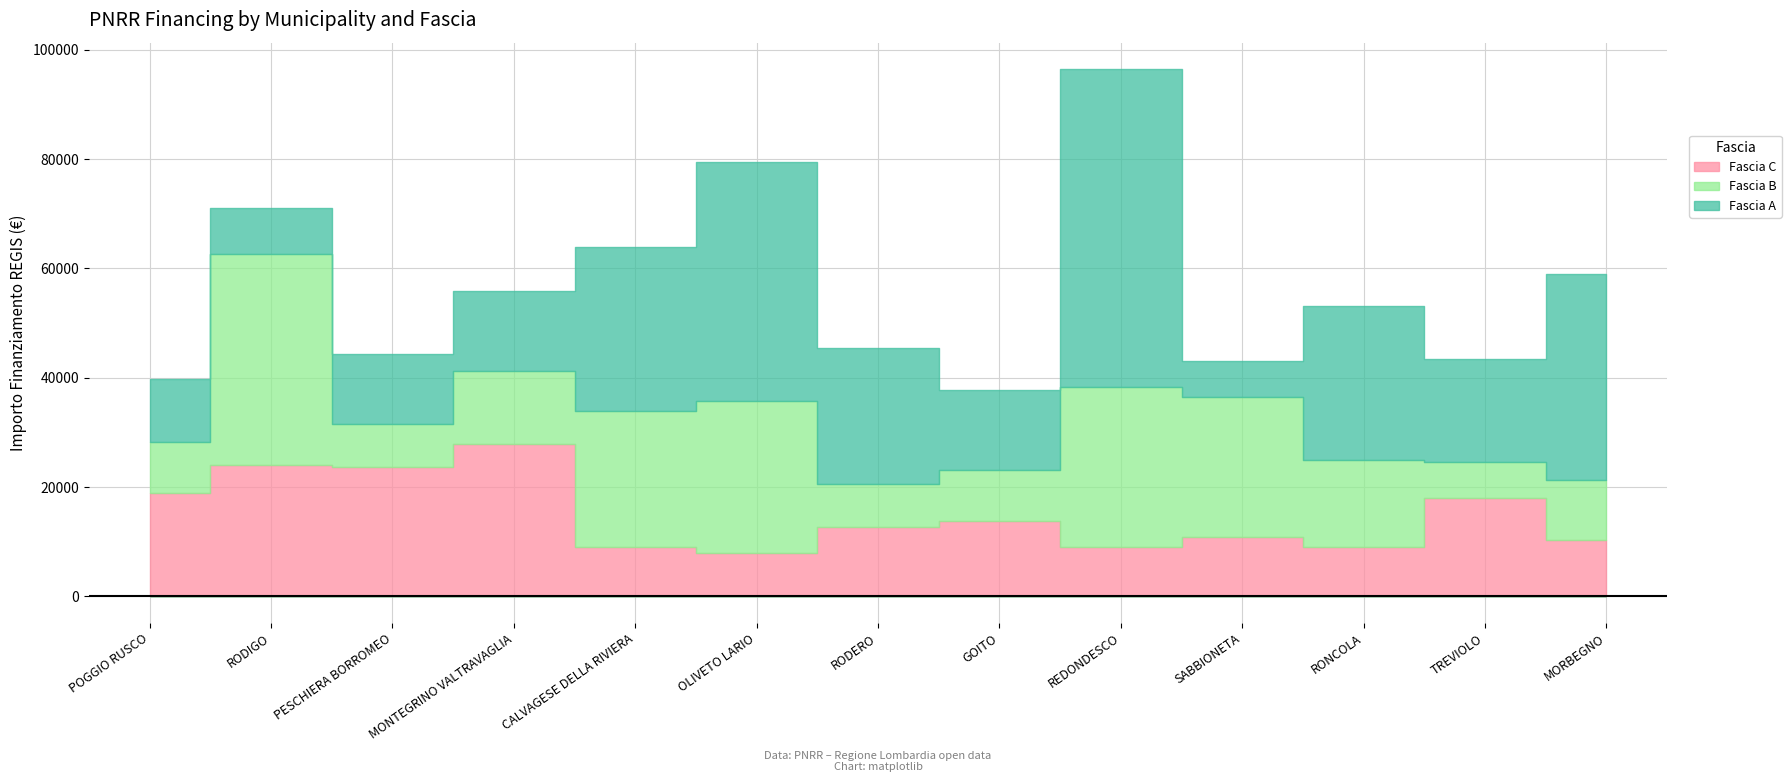

Which series changed the most between PESCHIERA BORROMEO and MONTEGRINO VALTRAVAGLIA?

Fascia B